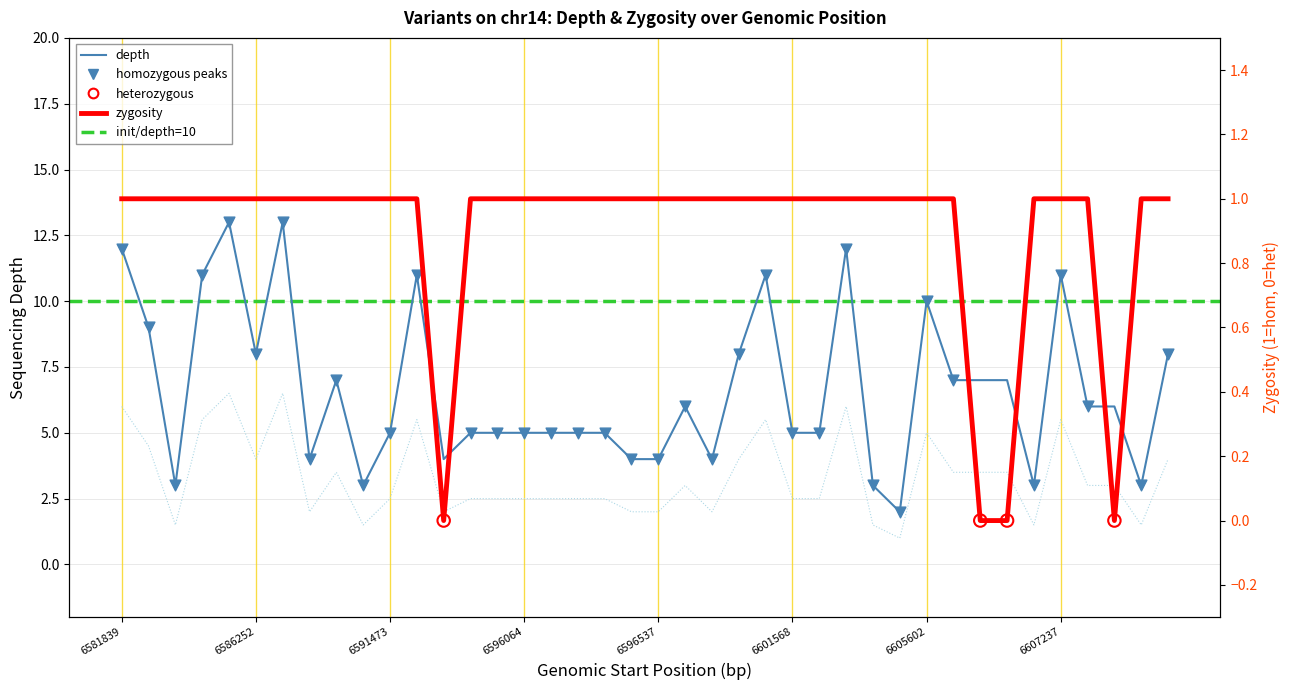

Which has a higher value, 6605602 or 6586252?

6605602